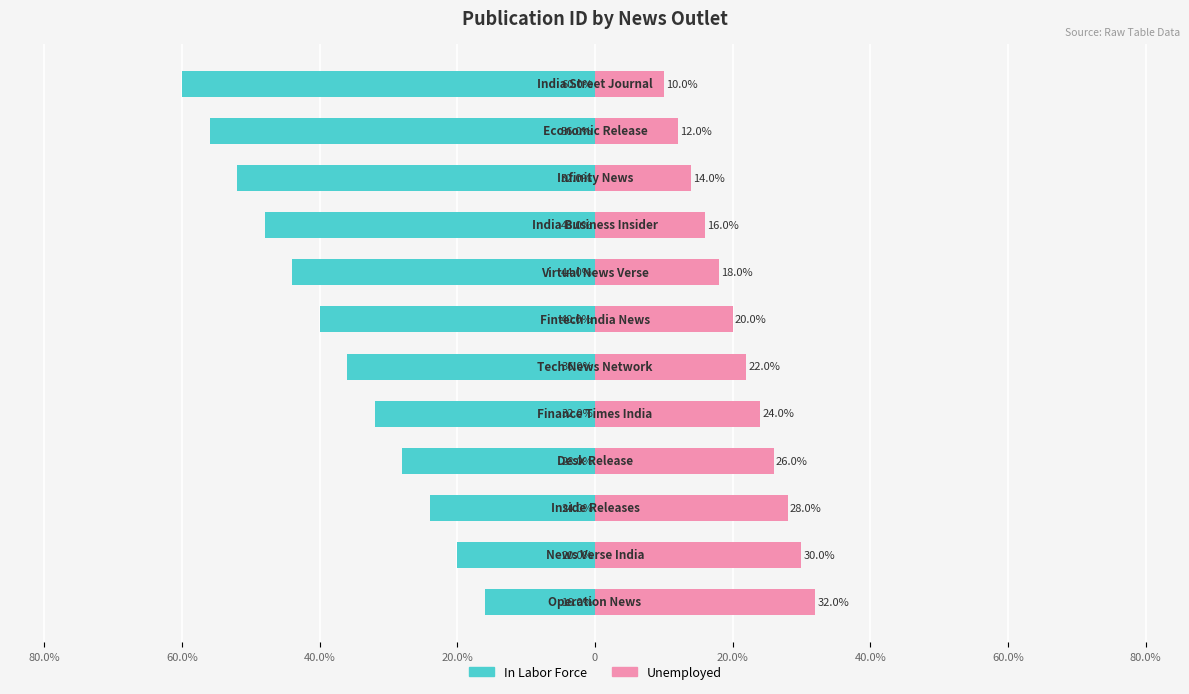

What is the greatest value displayed?

32